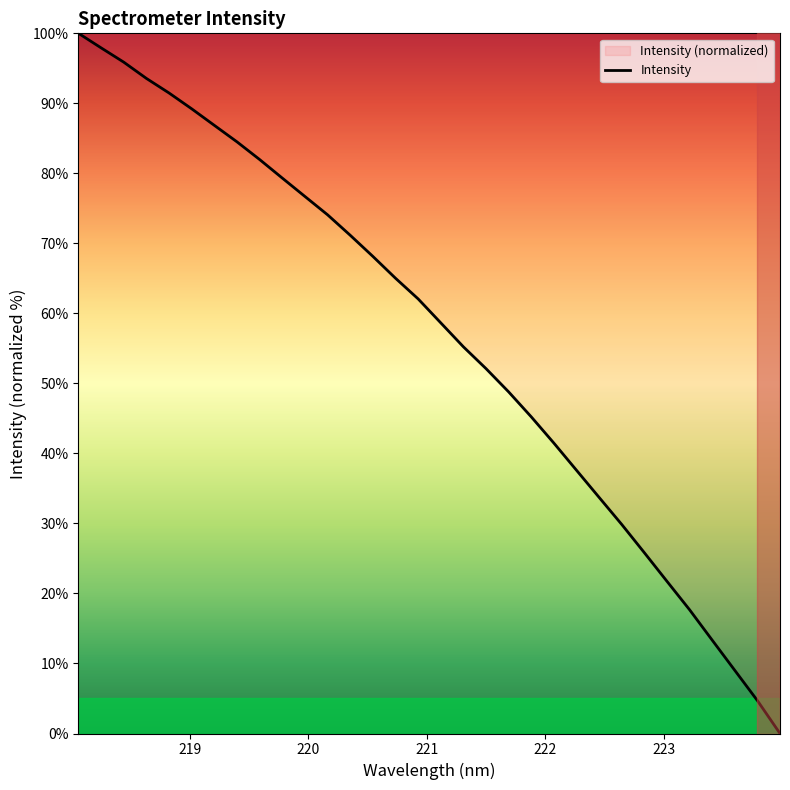

How many data points does each series have?

32